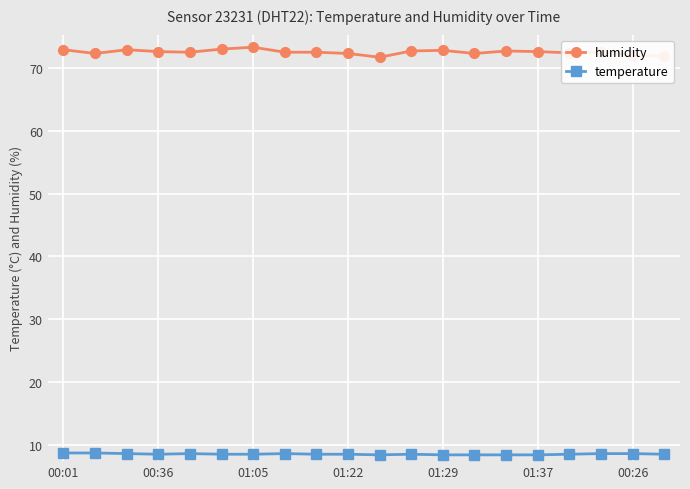

What is the sum of all humidity values?

1450.4